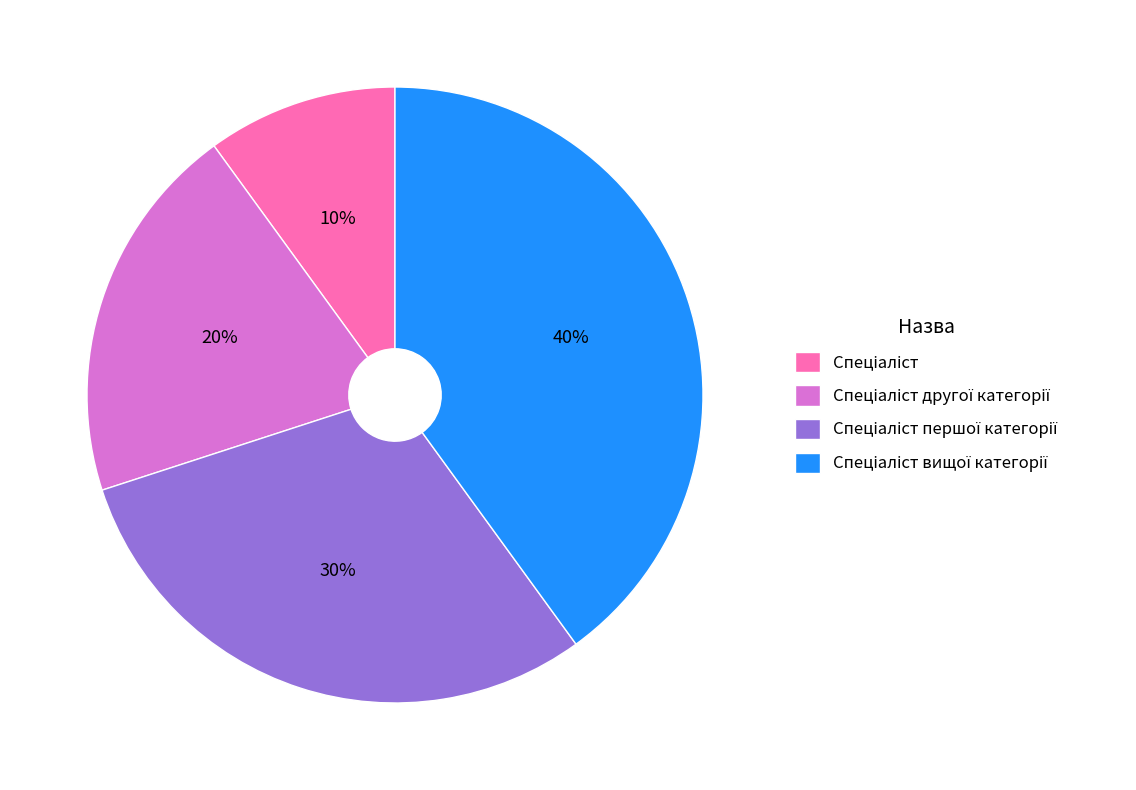

To the nearest percent, what is the average slice percentage?

25%